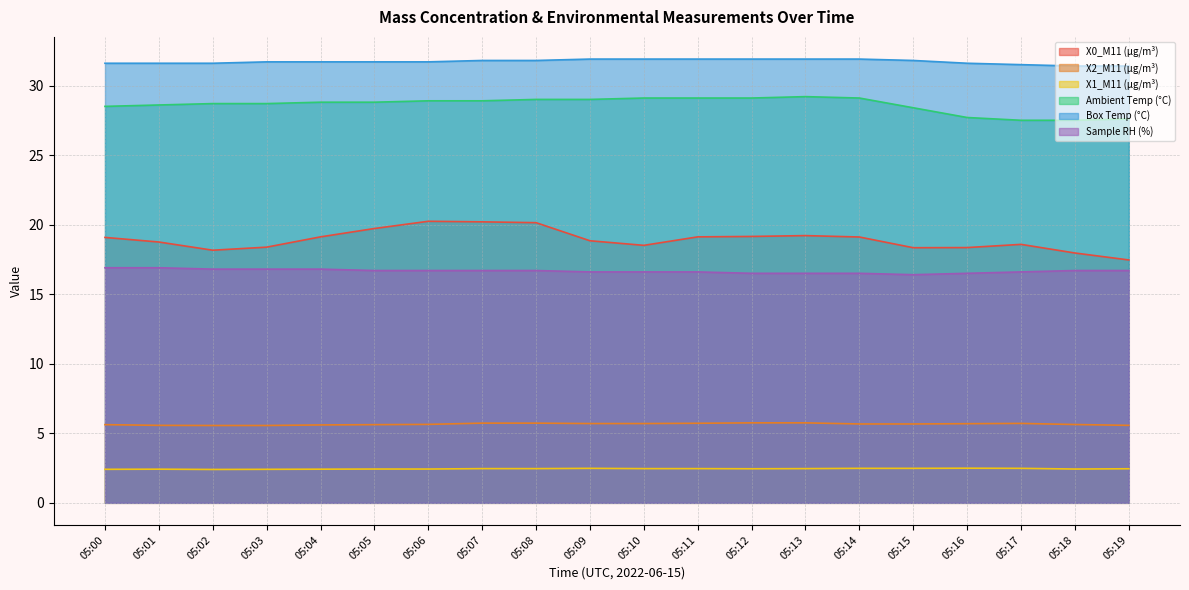

At which category is the sum across all series the highest?

05:08